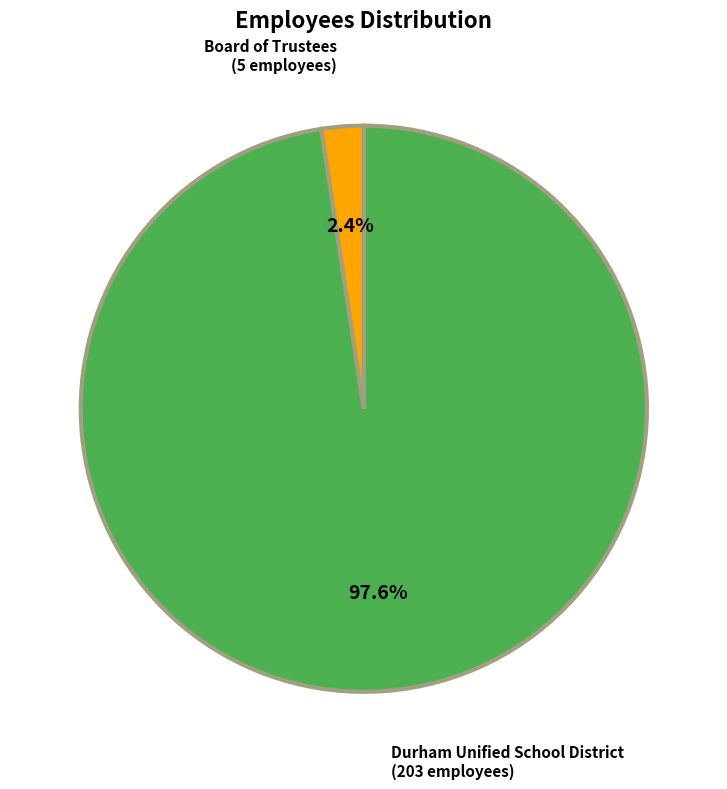

Which slice represents more than half of the pie?

Durham Unified School District